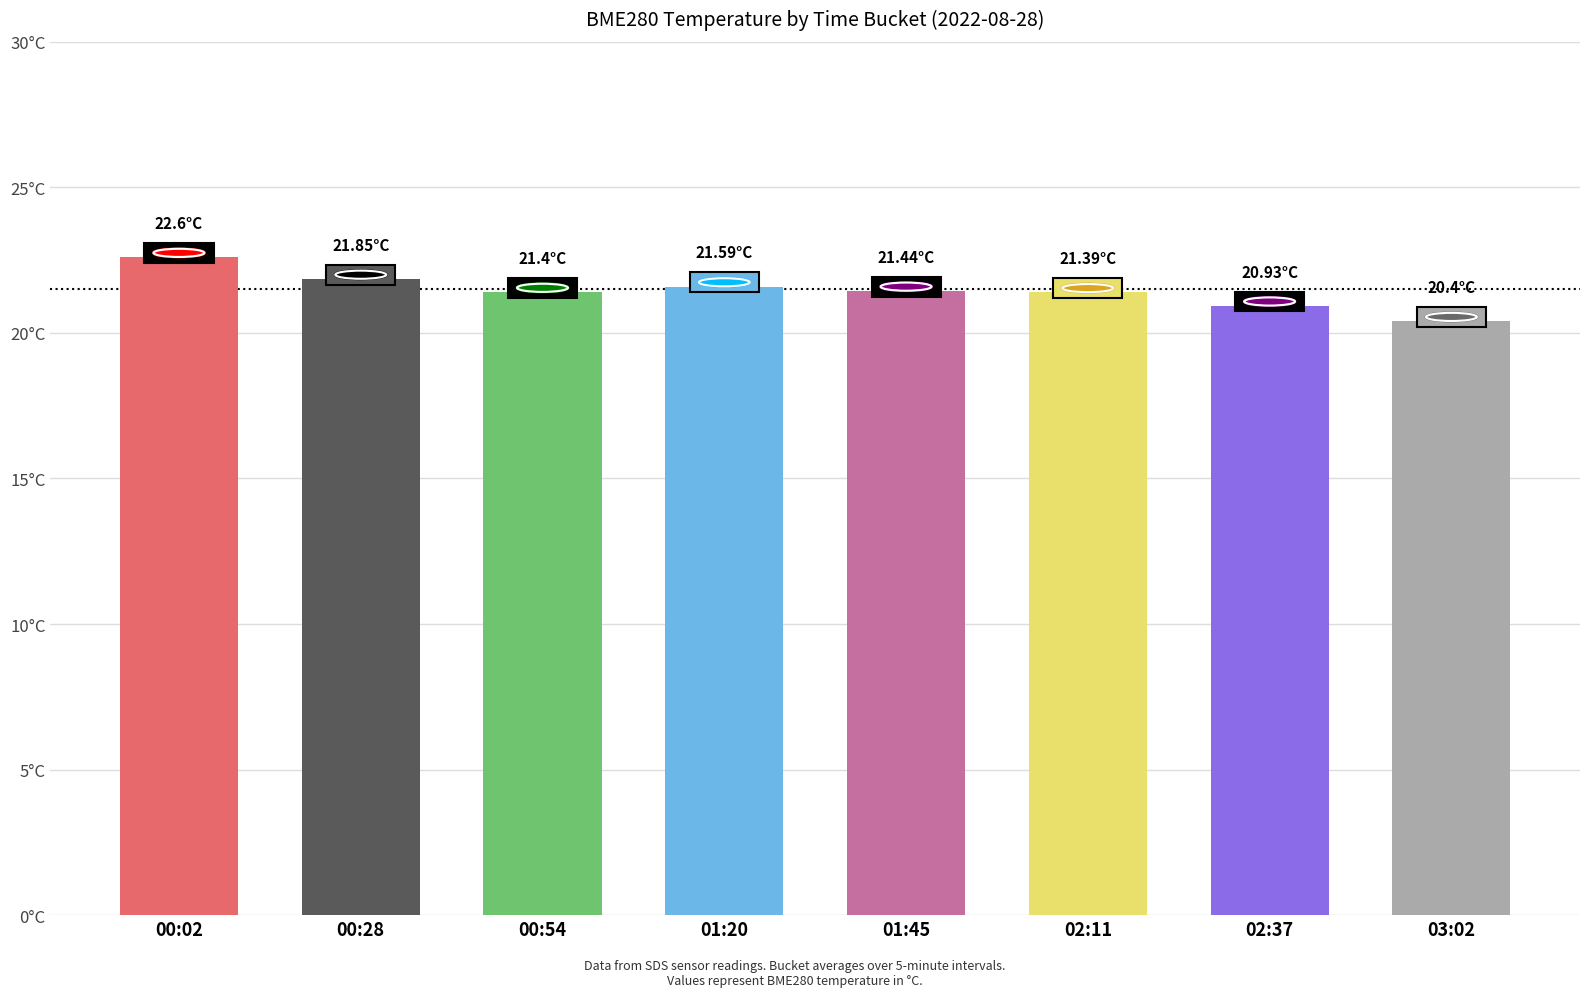

Are the bars horizontal?

No